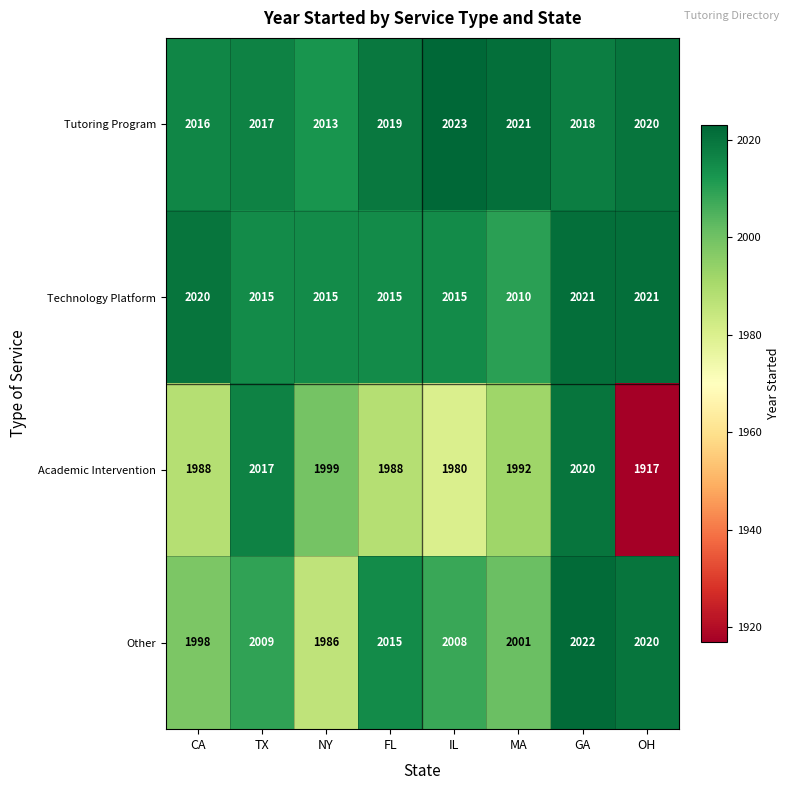

At which category is the sum across all series the highest?

GA